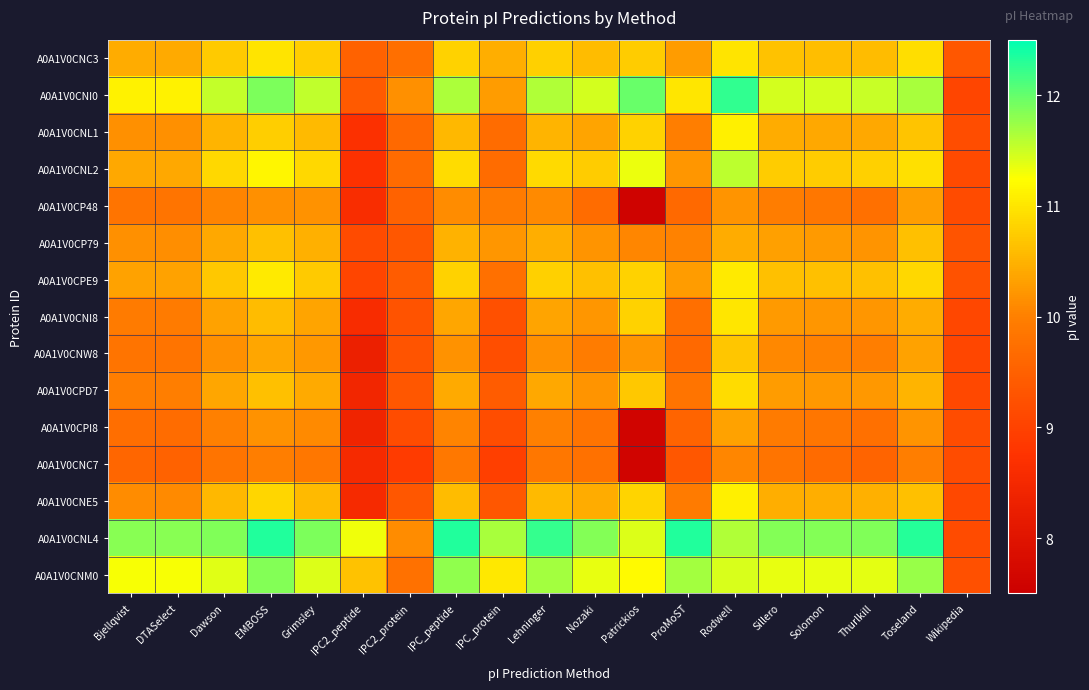

What is the difference between the highest and lowest values at Wikipedia?

0.3